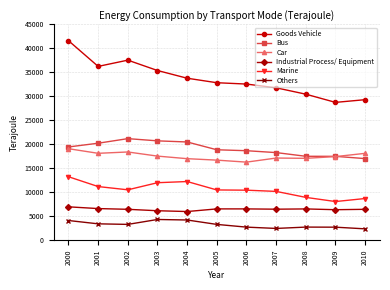

True or false: Bus has more than 0 interior local peaks.

True